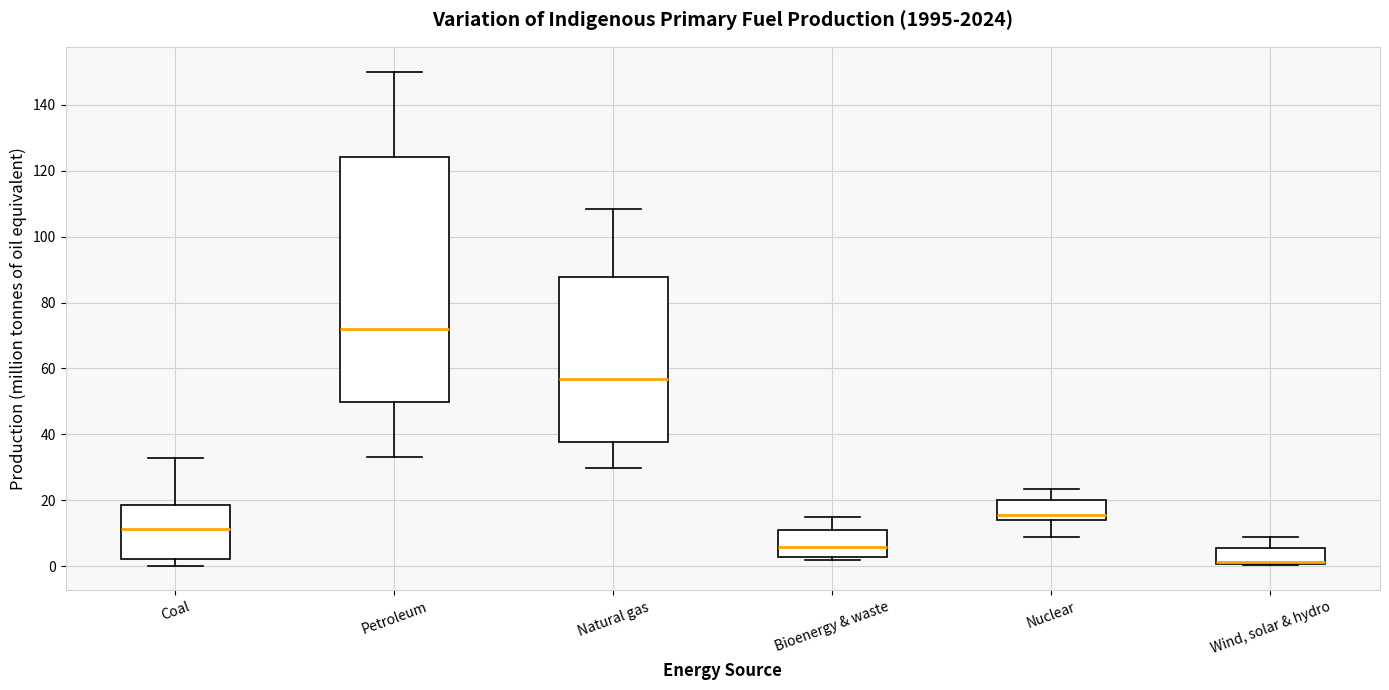

Which box's median line is the lowest?

Wind, solar & hydro